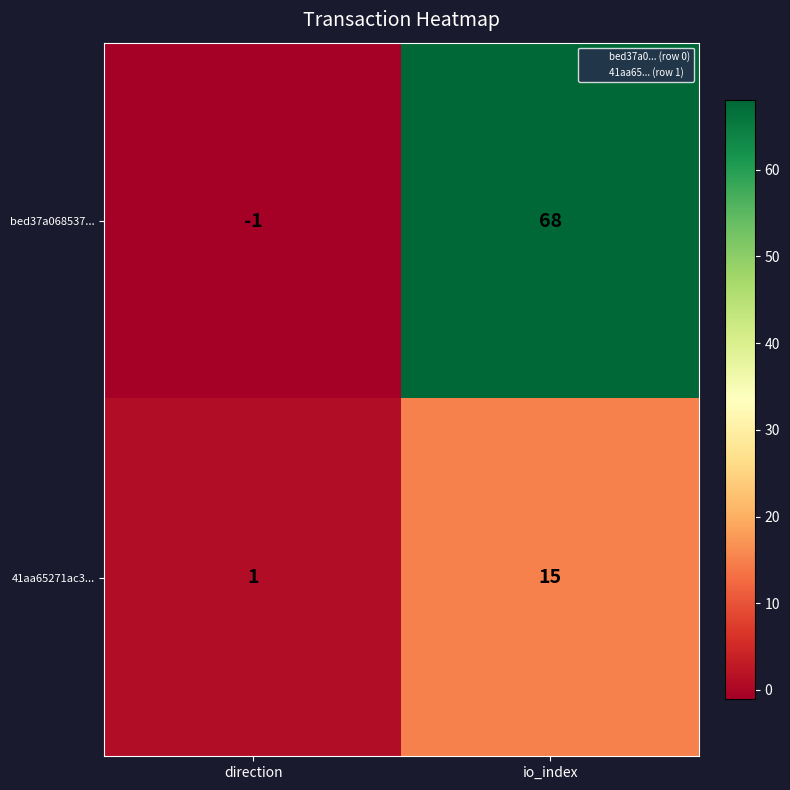

What is the difference between the highest and lowest values at io_index?

53